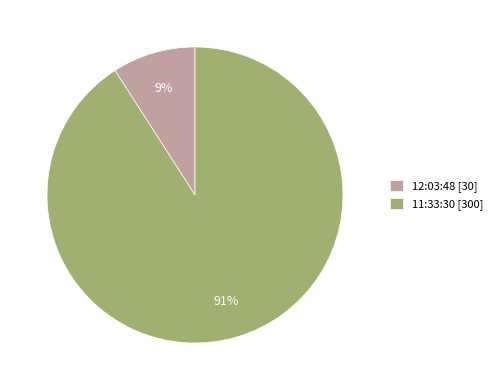

Which has a higher value, 11:33:30 [300] or 12:03:48 [30]?

11:33:30 [300]